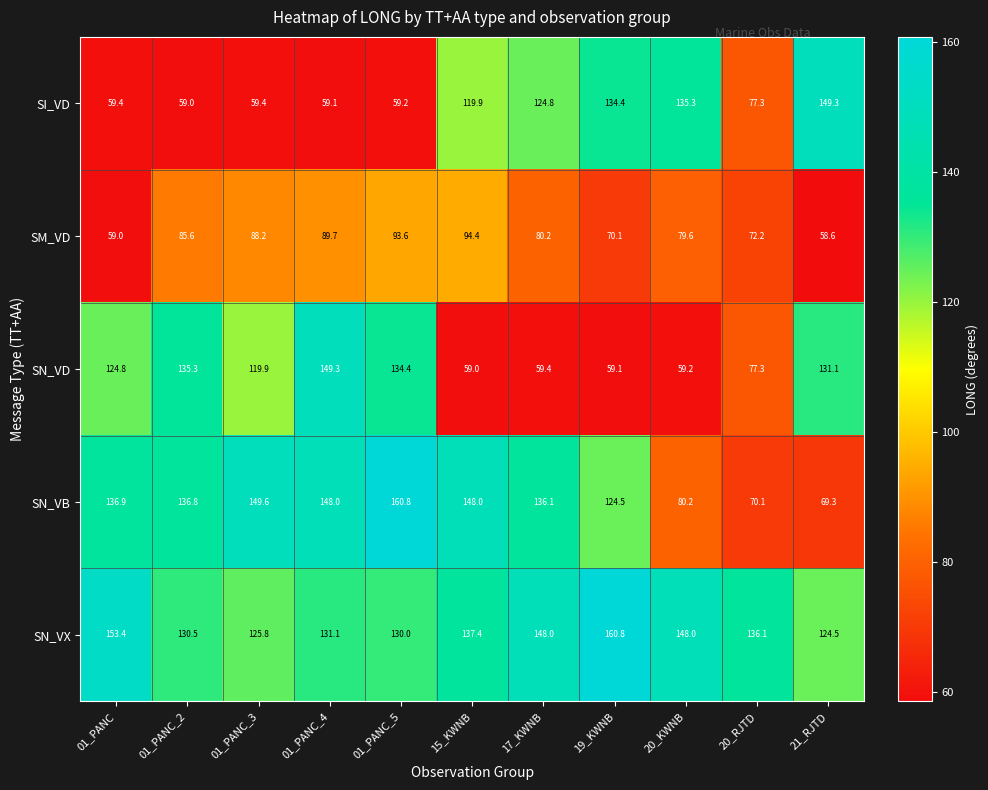

At how many categories does at least one series exceed 65?

11